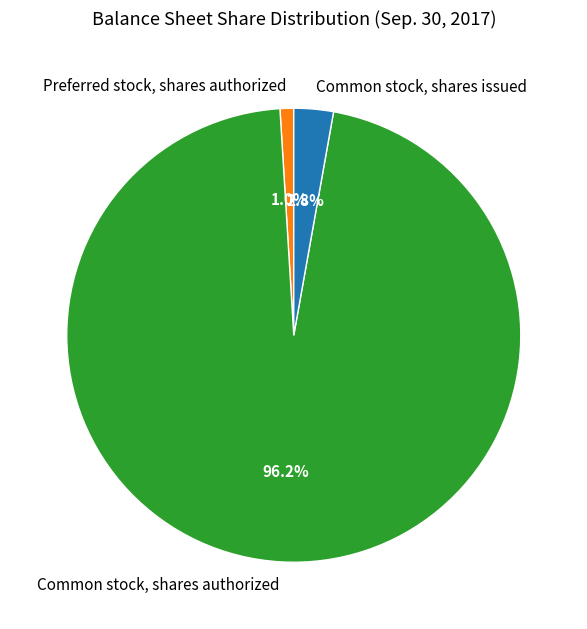

To the nearest percent, what is the combined percentage of Preferred stock, shares authorized and Common stock, shares issued?

4%